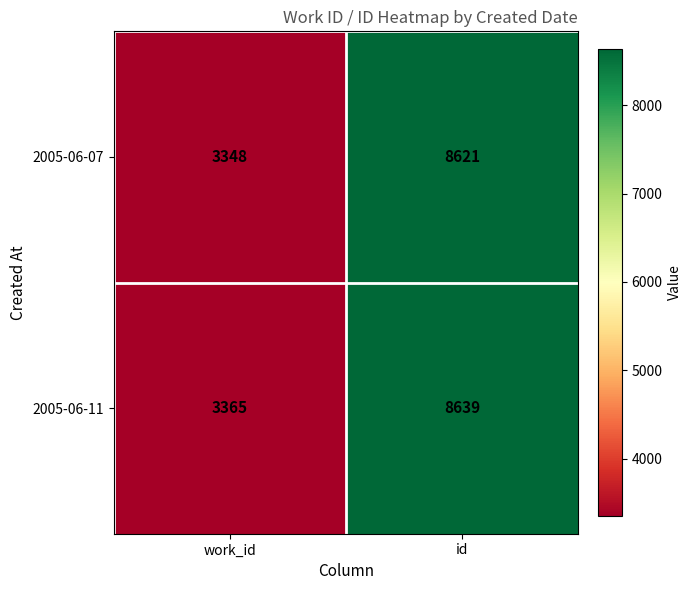

List the series in order of their overall mean, highest first.

2005-06-11, 2005-06-07